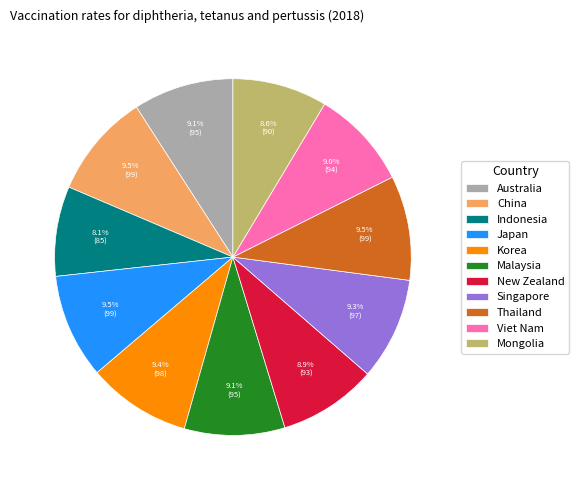

To the nearest percent, what percentage of the pie is Malaysia?

9%